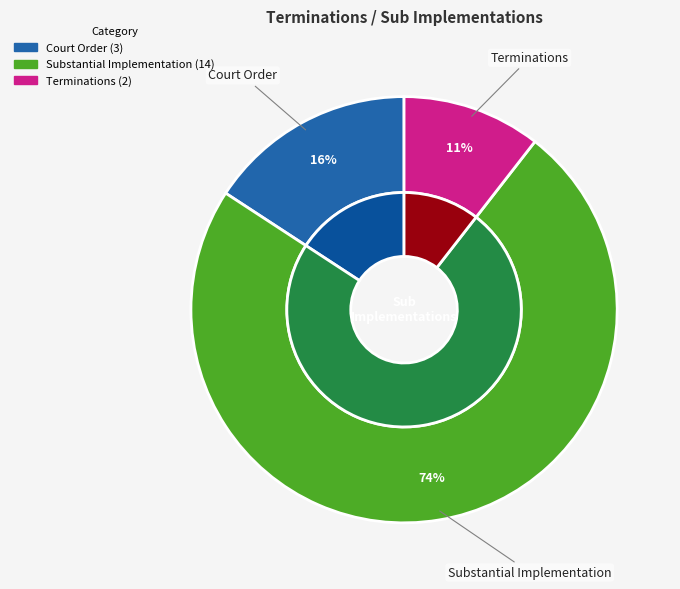

Which has a higher value, Substantial Implementation or Terminations?

Substantial Implementation